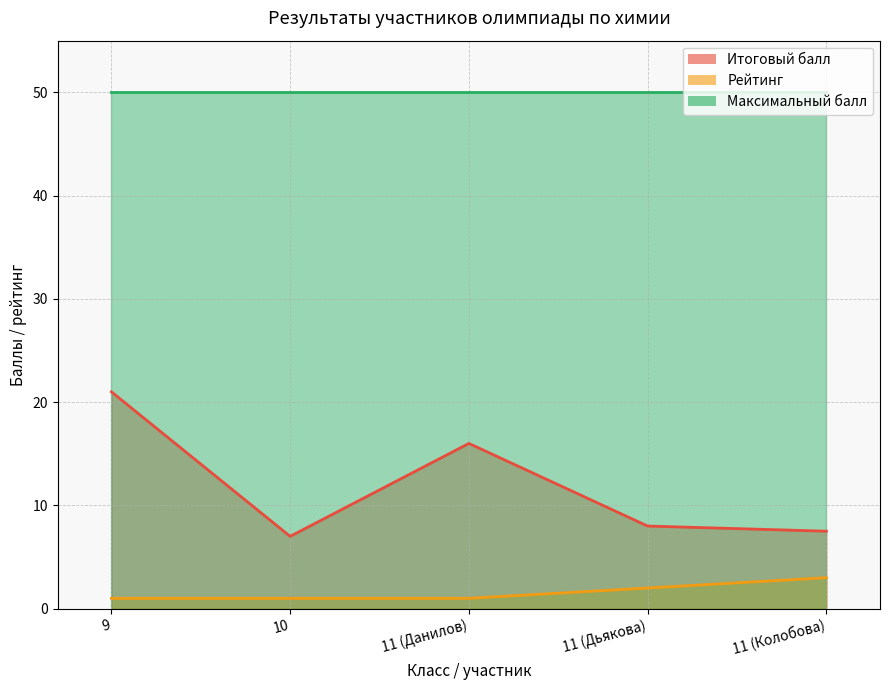

Count the number of categories in the chart.

5